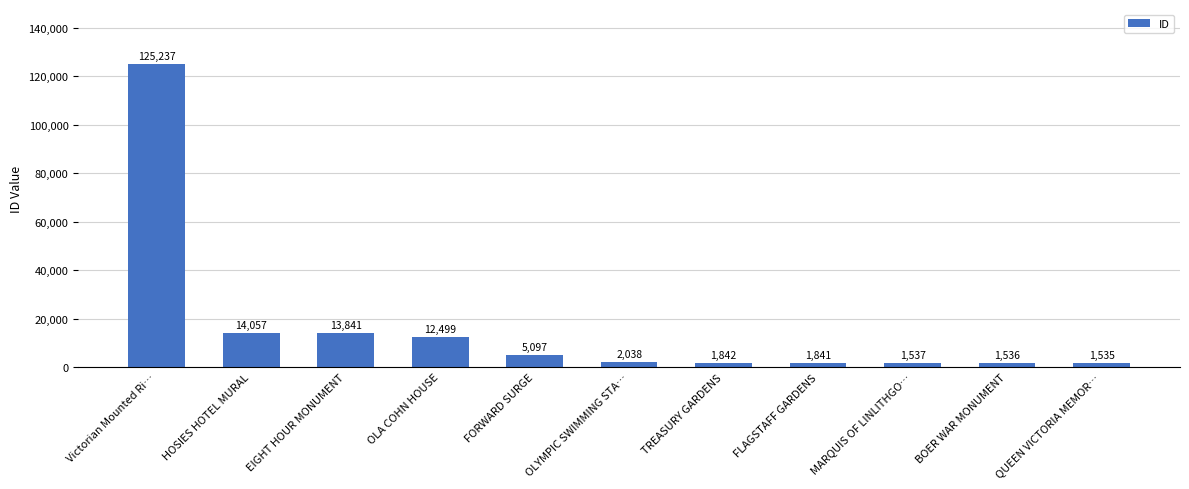

Reading right to left, what are all the values shown in this chart?

QUEEN VICTORIA MEMOR…=1535	BOER WAR MONUMENT=1536	MARQUIS OF LINLITHGO…=1537	FLAGSTAFF GARDENS=1841	TREASURY GARDENS=1842	OLYMPIC SWIMMING STA…=2038	FORWARD SURGE=5097	OLA COHN HOUSE=12499	EIGHT HOUR MONUMENT=13841	HOSIES HOTEL MURAL=14057	Victorian Mounted Ri…=125237